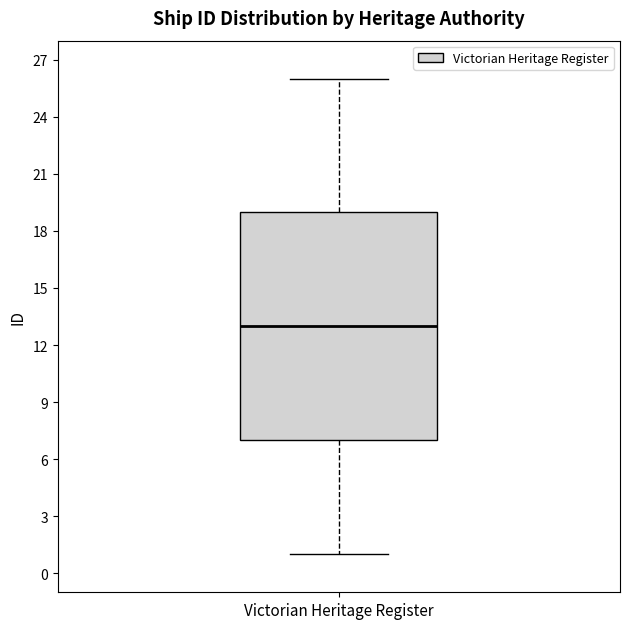

Transcribe this box plot: give where the median line is, the range the box spans, and where the two whiskers end, as read against the y-axis. The values are not printed on the chart, so give them approximately, as read against the axis.

median 13, box 7 to 19, whiskers 1 to 26